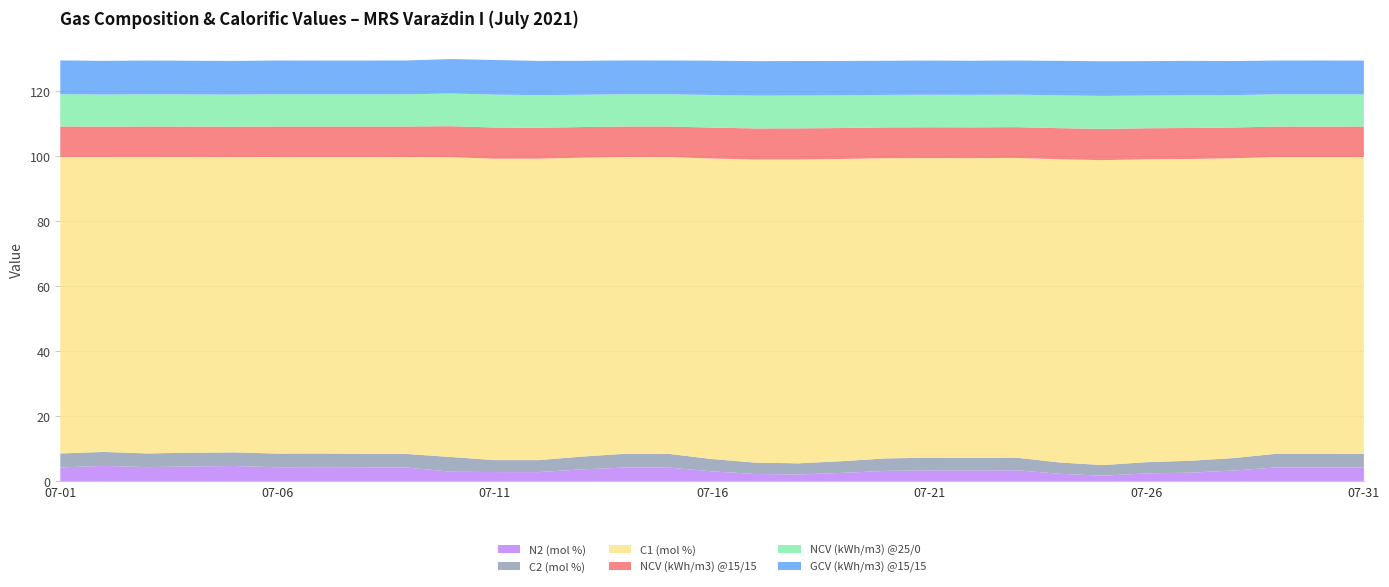

Reading left to right, what are all the values shown in this chart?

N2 (mol %): 2021-07-01=4.2	2021-07-02=4.7	2021-07-03=4.3	2021-07-04=4.5	2021-07-05=4.7	2021-07-06=4.3	2021-07-07=4.3	2021-07-08=4.3	2021-07-09=4.2	2021-07-10=2.9	2021-07-11=2.8	2021-07-12=2.8	2021-07-13=3.6	2021-07-14=4.2	2021-07-15=4.2	2021-07-16=3.0	2021-07-17=2.2	2021-07-18=2.1	2021-07-19=2.6	2021-07-20=3.2	2021-07-21=3.3	2021-07-22=3.3	2021-07-23=3.4	2021-07-24=2.3	2021-07-25=1.7	2021-07-26=2.4	2021-07-27=2.6	2021-07-28=3.3	2021-07-29=4.2	2021-07-30=4.3	2021-07-31=4.3
C2 (mol %): 2021-07-01=4.3	2021-07-02=4.3	2021-07-03=4.2	2021-07-04=4.2	2021-07-05=4.2	2021-07-06=4.2	2021-07-07=4.2	2021-07-08=4.1	2021-07-09=4.2	2021-07-10=4.5	2021-07-11=3.7	2021-07-12=3.7	2021-07-13=3.9	2021-07-14=4.2	2021-07-15=4.2	2021-07-16=3.8	2021-07-17=3.5	2021-07-18=3.4	2021-07-19=3.6	2021-07-20=3.8	2021-07-21=3.9	2021-07-22=3.9	2021-07-23=3.9	2021-07-24=3.5	2021-07-25=3.3	2021-07-26=3.5	2021-07-27=3.7	2021-07-28=3.8	2021-07-29=4.2	2021-07-30=4.2	2021-07-31=4.1
C1 (mol %): 2021-07-01=91.3	2021-07-02=90.8	2021-07-03=91.3	2021-07-04=91.1	2021-07-05=90.9	2021-07-06=91.3	2021-07-07=91.3	2021-07-08=91.4	2021-07-09=91.4	2021-07-10=92.3	2021-07-11=92.8	2021-07-12=92.8	2021-07-13=92.0	2021-07-14=91.4	2021-07-15=91.4	2021-07-16=92.5	2021-07-17=93.3	2021-07-18=93.5	2021-07-19=93.0	2021-07-20=92.4	2021-07-21=92.2	2021-07-22=92.3	2021-07-23=92.3	2021-07-24=93.3	2021-07-25=93.9	2021-07-26=93.3	2021-07-27=92.9	2021-07-28=92.3	2021-07-29=91.3	2021-07-30=91.3	2021-07-31=91.4
NCV (kWh/m3) @15/15: 2021-07-01=9.4	2021-07-02=9.3	2021-07-03=9.4	2021-07-04=9.4	2021-07-05=9.3	2021-07-06=9.4	2021-07-07=9.4	2021-07-08=9.4	2021-07-09=9.4	2021-07-10=9.5	2021-07-11=9.6	2021-07-12=9.5	2021-07-13=9.4	2021-07-14=9.4	2021-07-15=9.4	2021-07-16=9.5	2021-07-17=9.6	2021-07-18=9.6	2021-07-19=9.5	2021-07-20=9.5	2021-07-21=9.5	2021-07-22=9.5	2021-07-23=9.5	2021-07-24=9.6	2021-07-25=9.6	2021-07-26=9.6	2021-07-27=9.5	2021-07-28=9.5	2021-07-29=9.4	2021-07-30=9.4	2021-07-31=9.4
NCV (kWh/m3) @25/0: 2021-07-01=9.9	2021-07-02=9.9	2021-07-03=9.9	2021-07-04=9.9	2021-07-05=9.9	2021-07-06=9.9	2021-07-07=9.9	2021-07-08=9.9	2021-07-09=9.9	2021-07-10=10.1	2021-07-11=10.1	2021-07-12=10.0	2021-07-13=9.9	2021-07-14=9.9	2021-07-15=9.9	2021-07-16=10.0	2021-07-17=10.1	2021-07-18=10.1	2021-07-19=10.1	2021-07-20=10.0	2021-07-21=10.0	2021-07-22=10.0	2021-07-23=10.0	2021-07-24=10.1	2021-07-25=10.2	2021-07-26=10.1	2021-07-27=10.1	2021-07-28=10.0	2021-07-29=9.9	2021-07-30=9.9	2021-07-31=9.9
GCV (kWh/m3) @15/15: 2021-07-01=10.4	2021-07-02=10.4	2021-07-03=10.4	2021-07-04=10.4	2021-07-05=10.4	2021-07-06=10.4	2021-07-07=10.4	2021-07-08=10.4	2021-07-09=10.4	2021-07-10=10.6	2021-07-11=10.7	2021-07-12=10.5	2021-07-13=10.5	2021-07-14=10.4	2021-07-15=10.4	2021-07-16=10.6	2021-07-17=10.6	2021-07-18=10.6	2021-07-19=10.6	2021-07-20=10.5	2021-07-21=10.5	2021-07-22=10.5	2021-07-23=10.5	2021-07-24=10.6	2021-07-25=10.7	2021-07-26=10.6	2021-07-27=10.6	2021-07-28=10.5	2021-07-29=10.4	2021-07-30=10.4	2021-07-31=10.4